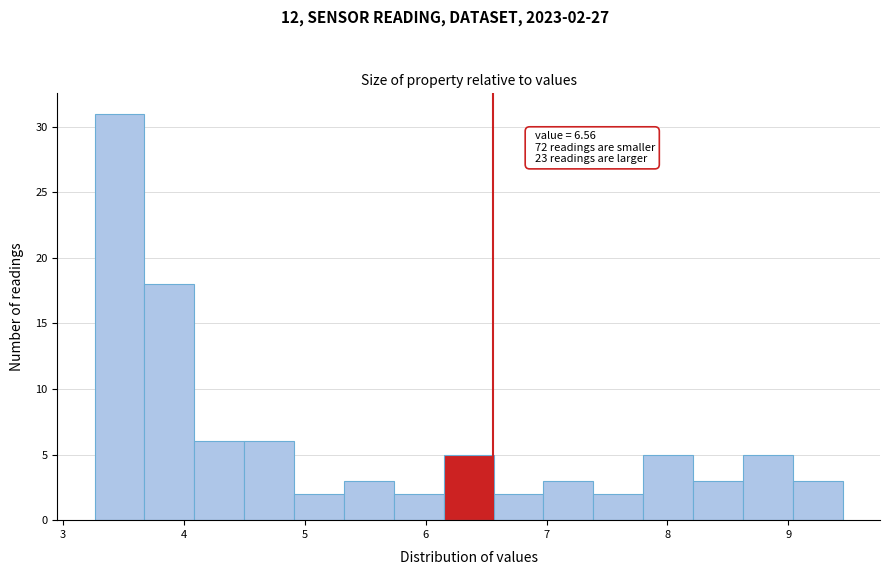

Which range on the x-axis has the tallest bar?

3.3 to 3.7